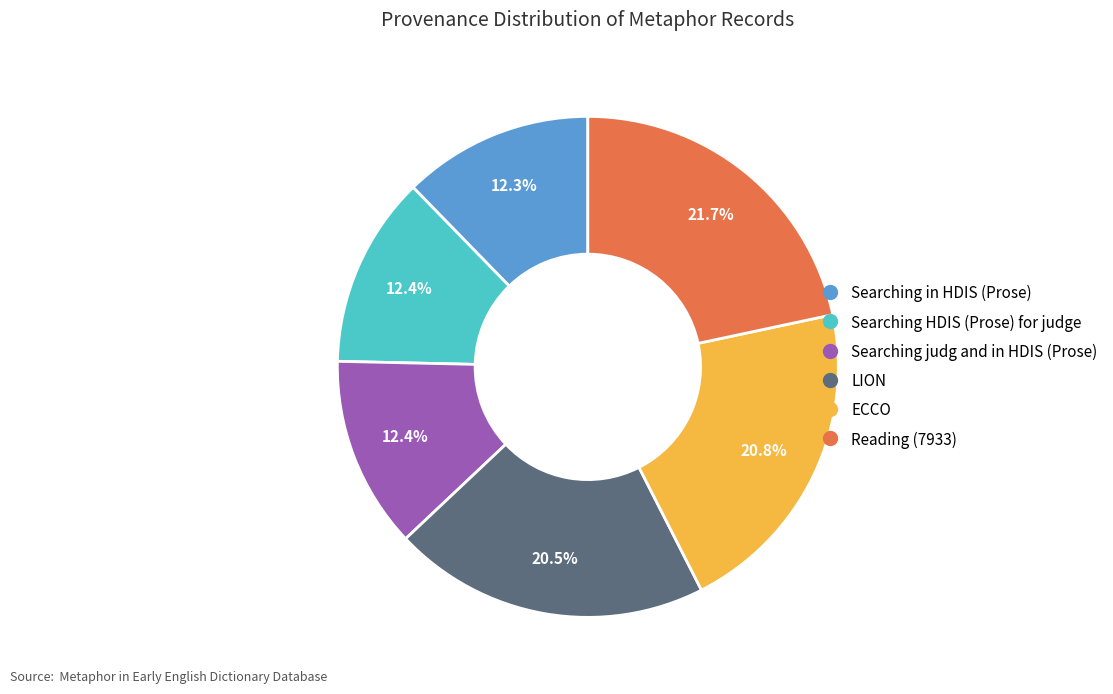

How much of the chart is everything except Searching in HDIS (Prose)?

87.7%